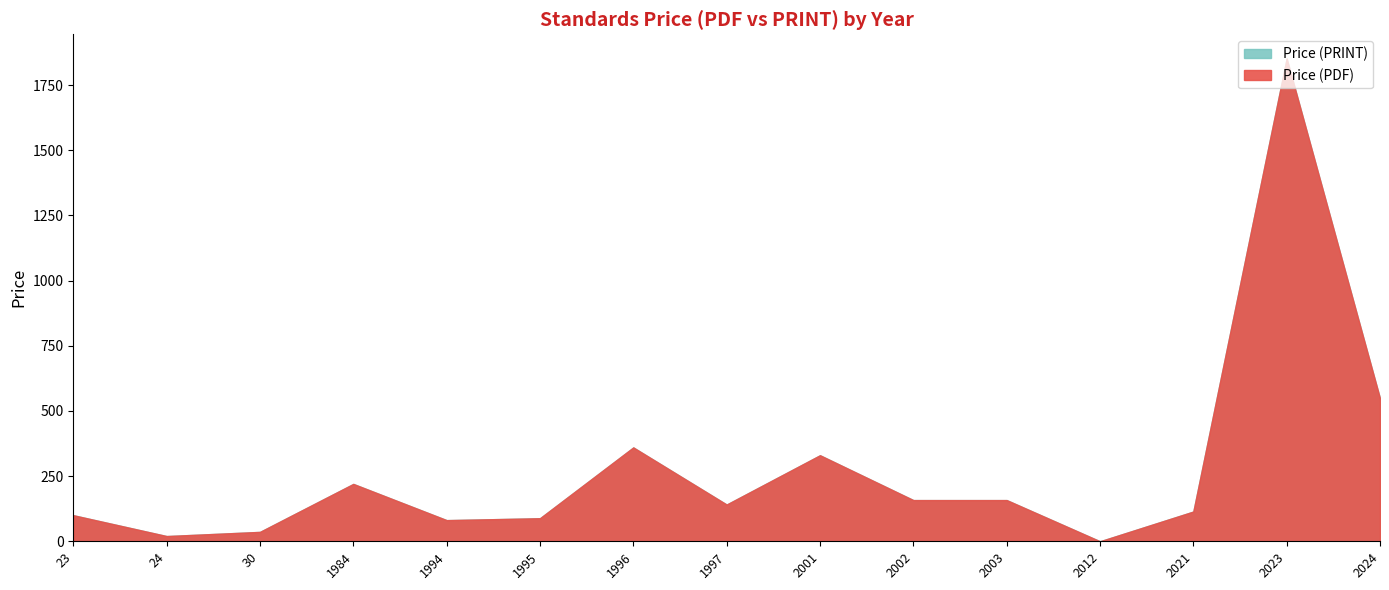

Count the number of data series in this chart.

2